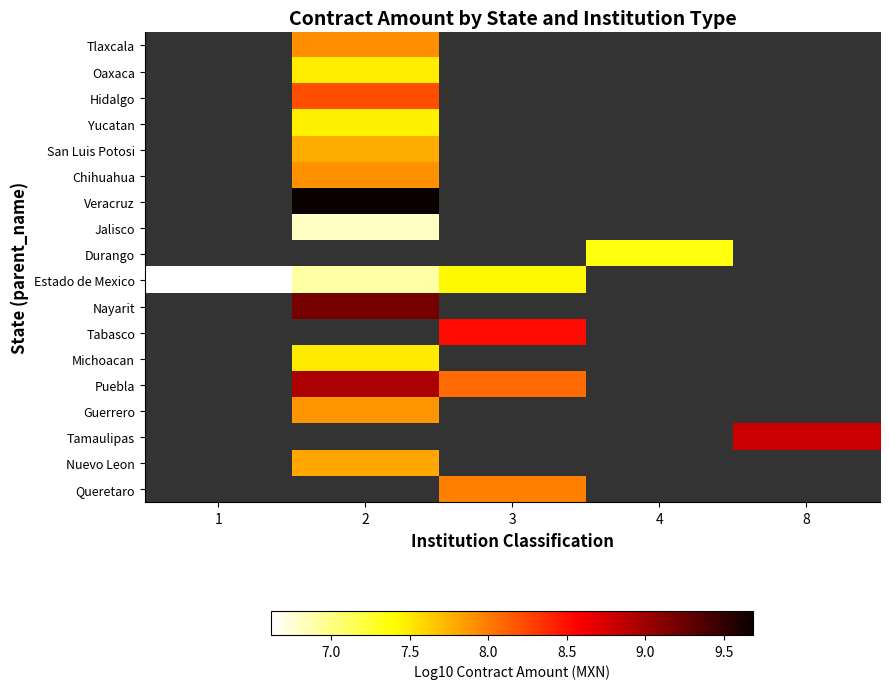

At which category does the chart reach its peak across all series?

2